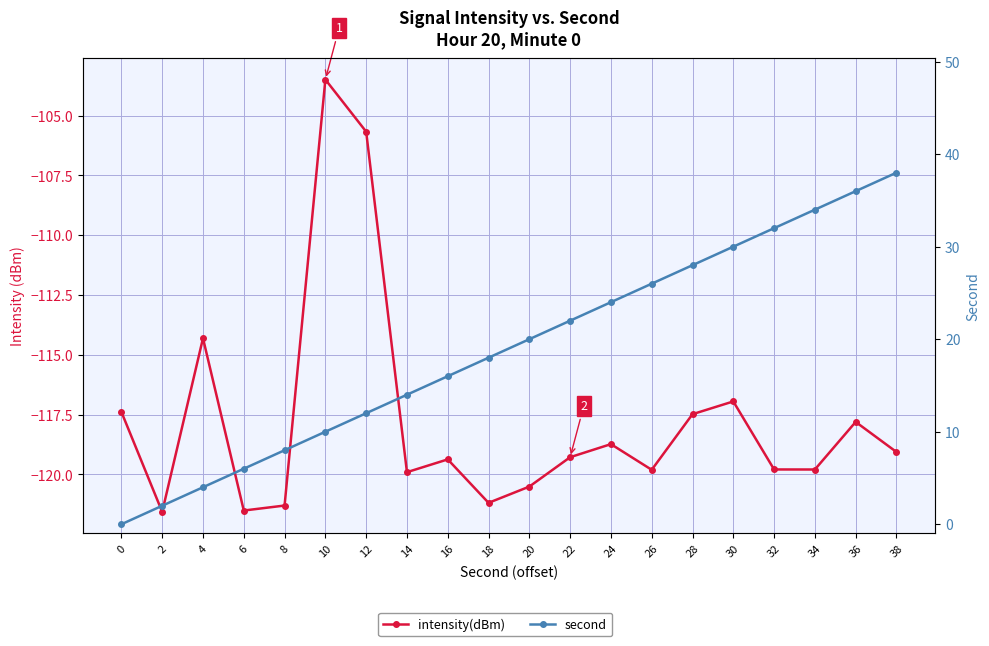

The value of intensity(dBm) at 14 is -119.9. True or false?

True